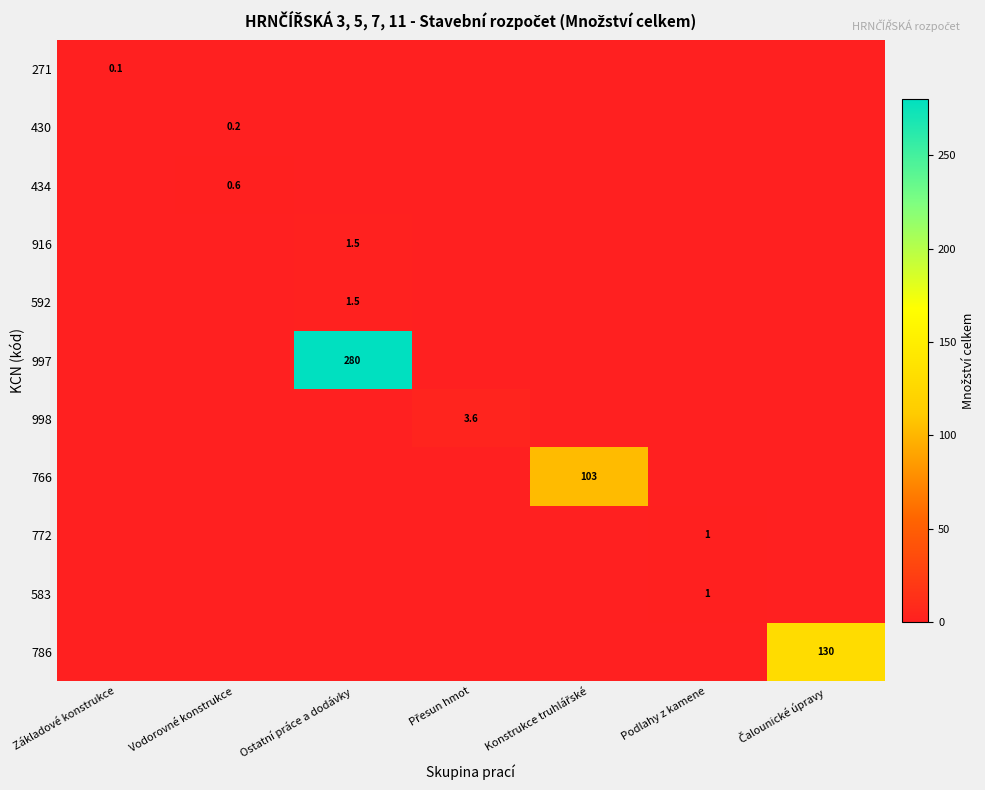

How many values in the 271 series exceed 0?

1